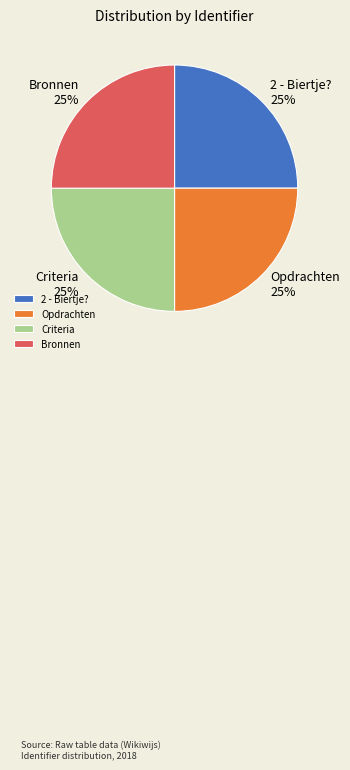

How many segments does this pie chart have?

4